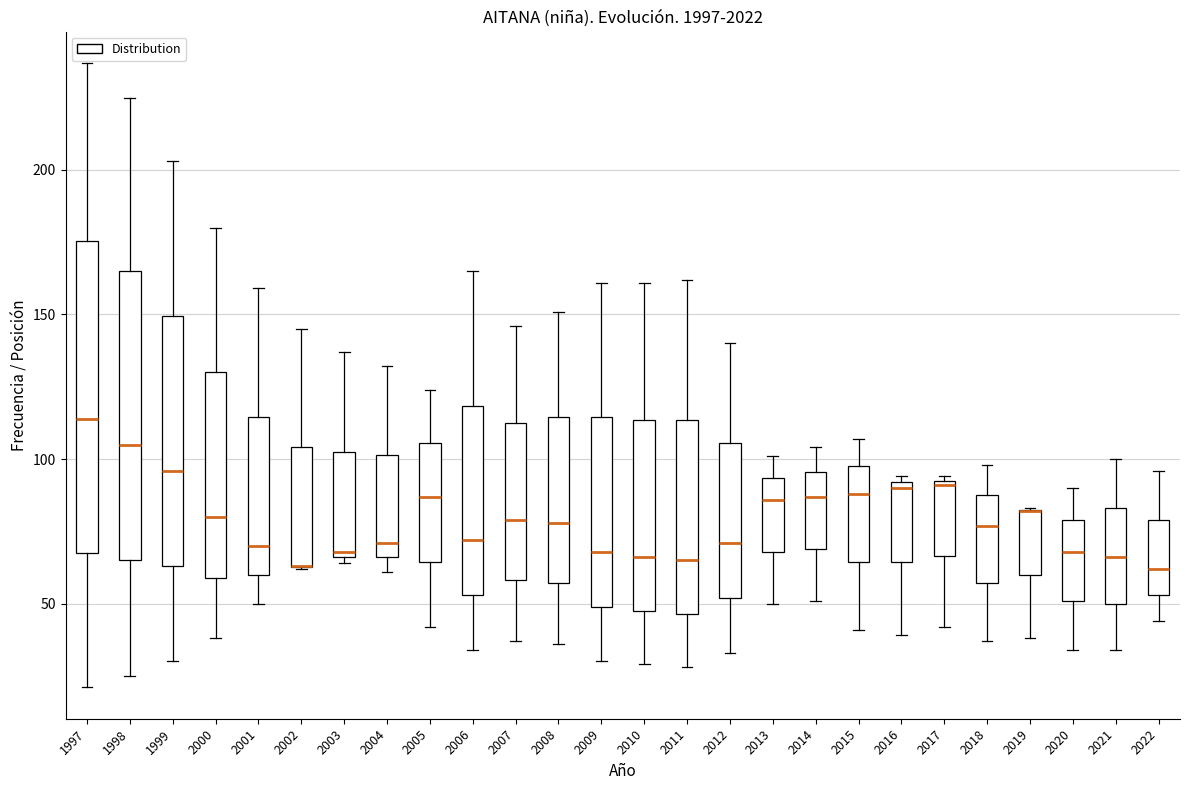

Where is the upper edge of the box at x = 2006 on the y-axis? The values are not printed on the chart, so give them approximately, as read against the axis.

120